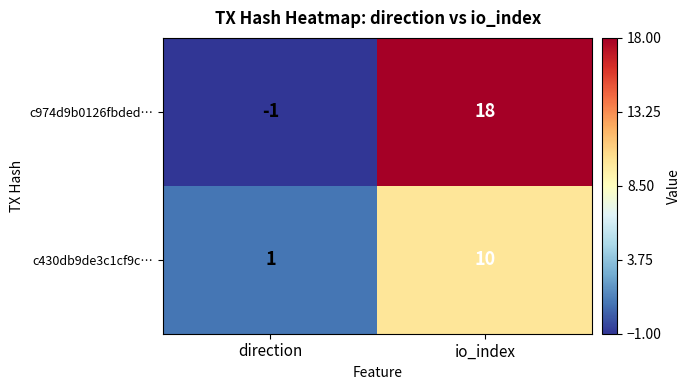

Which category has the lowest value across all series?

direction